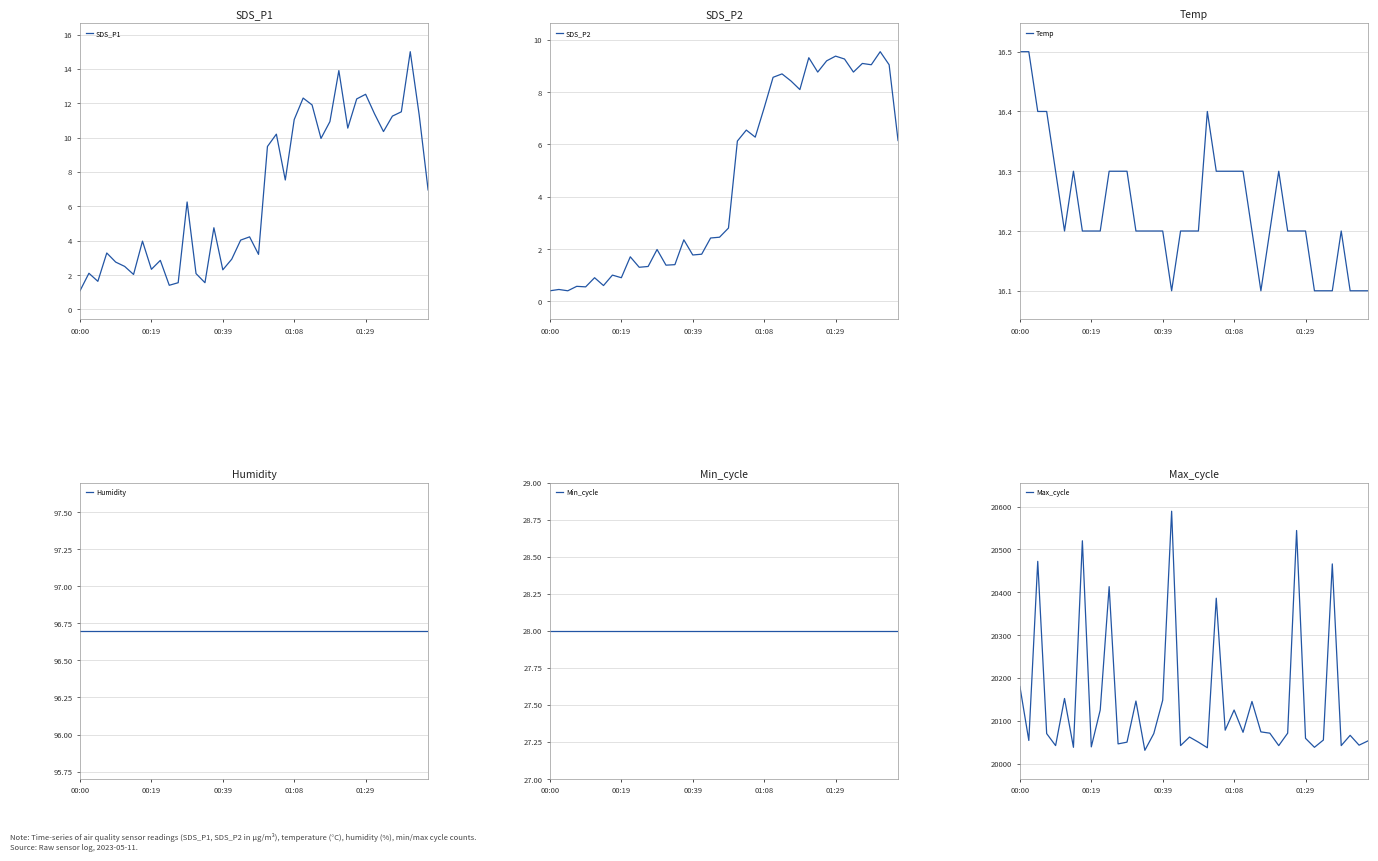

Where is SDS_P2 nearest to the value 4?

20